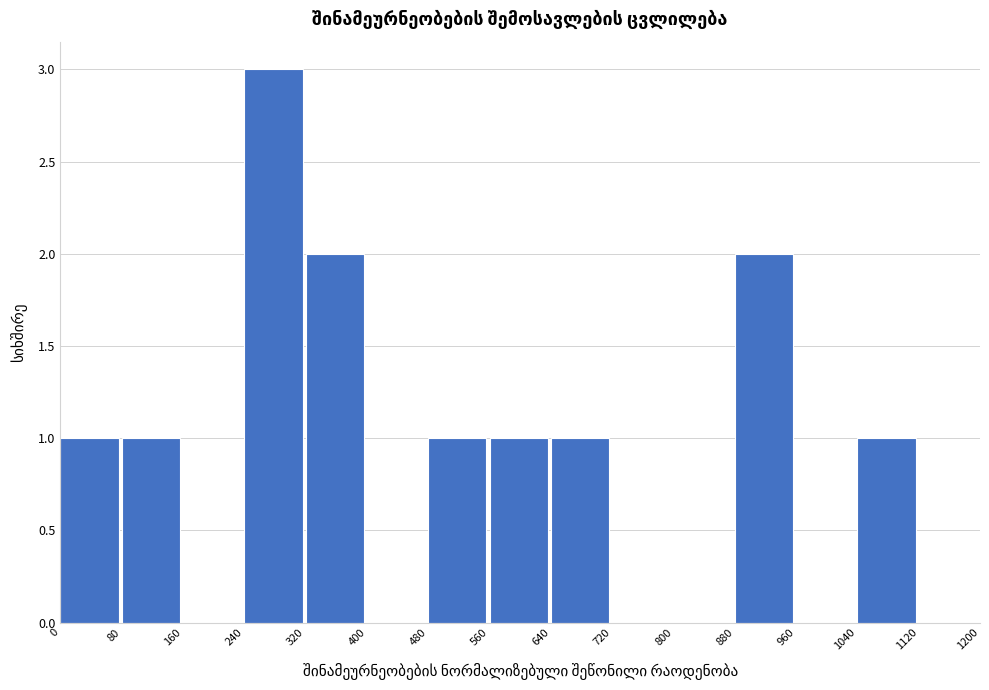

Reading left to right, transcribe this chart: for each bar, give the range it covers on the x-axis and its height. The values are not printed on the chart, so give them approximately, as read against the axis.

0 to 80: 1
80 to 160: 1
160 to 240: 0
240 to 320: 3
320 to 400: 2
400 to 480: 0
480 to 560: 1
560 to 640: 1
640 to 720: 1
720 to 800: 0
800 to 880: 0
880 to 960: 2
960 to 1040: 0
1040 to 1120: 1
1120 to 1200: 0